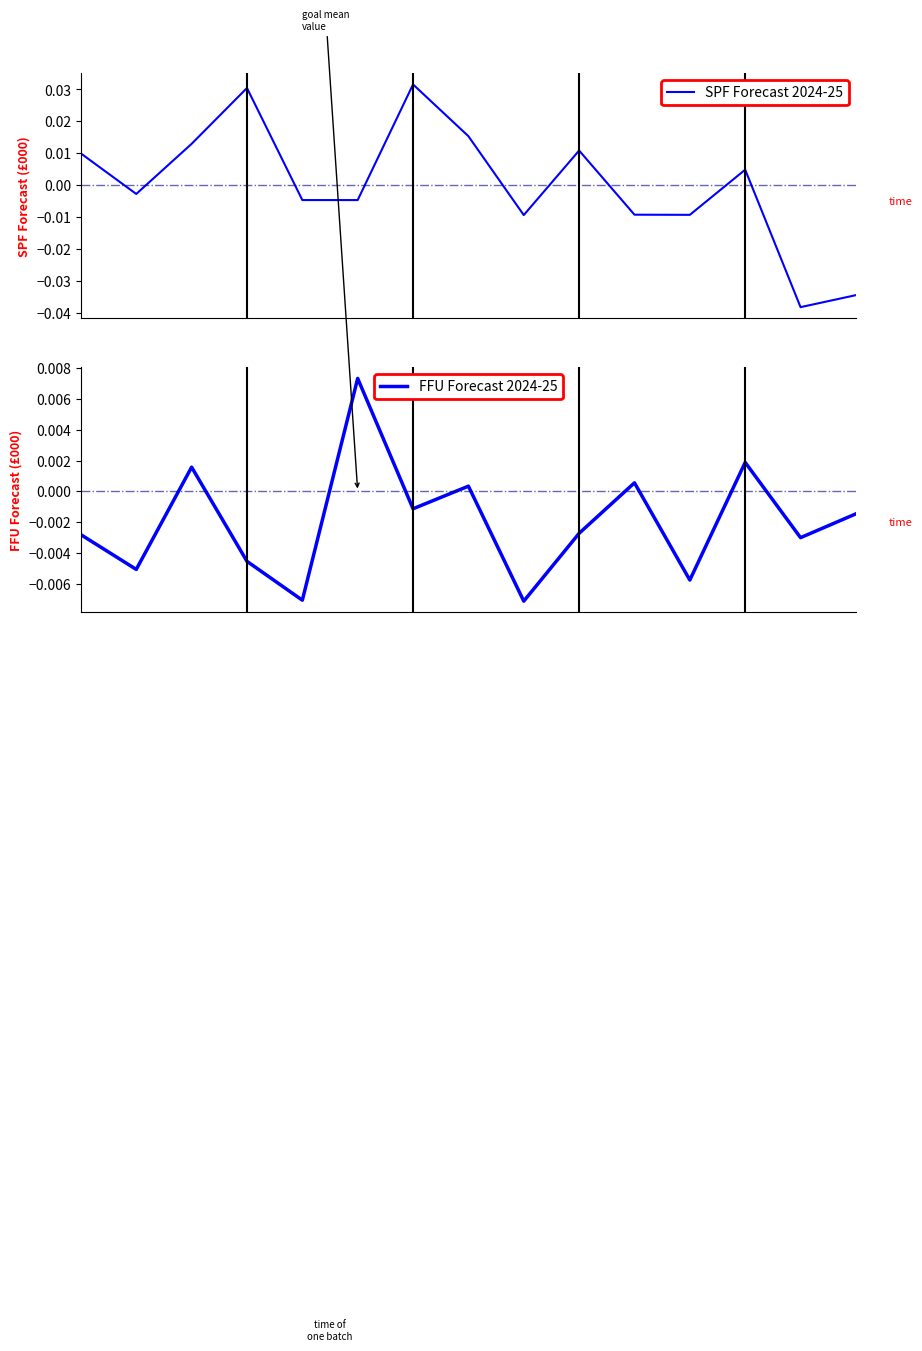

Which series has the largest total across all categories?

SPF Forecast 2024-25